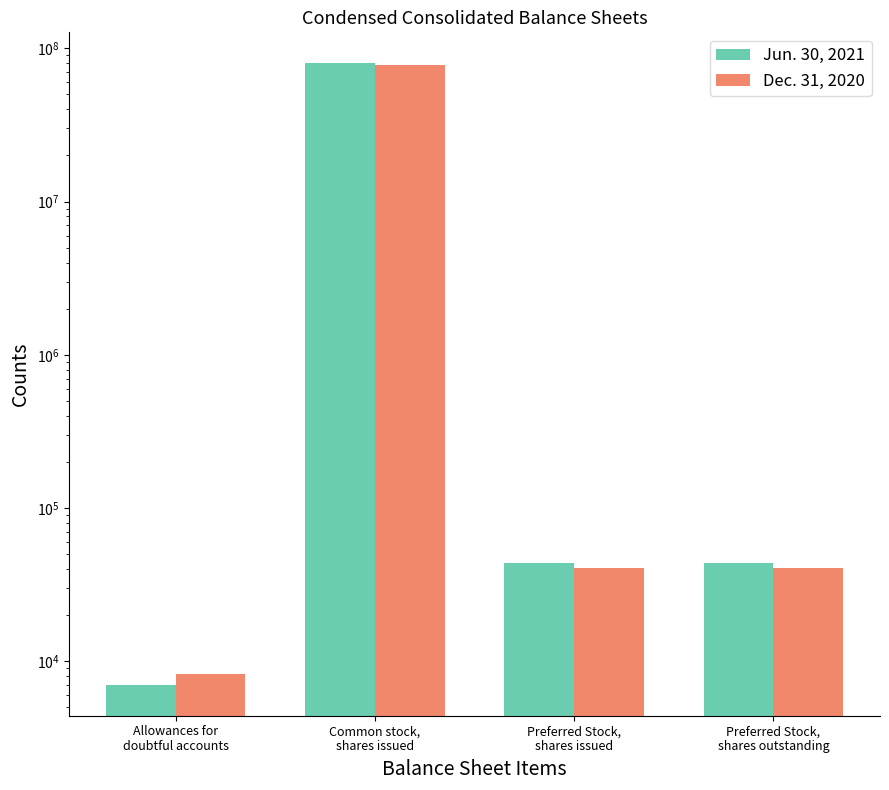

What is the label of the 2nd bar from the right?

Preferred Stock,
shares issued